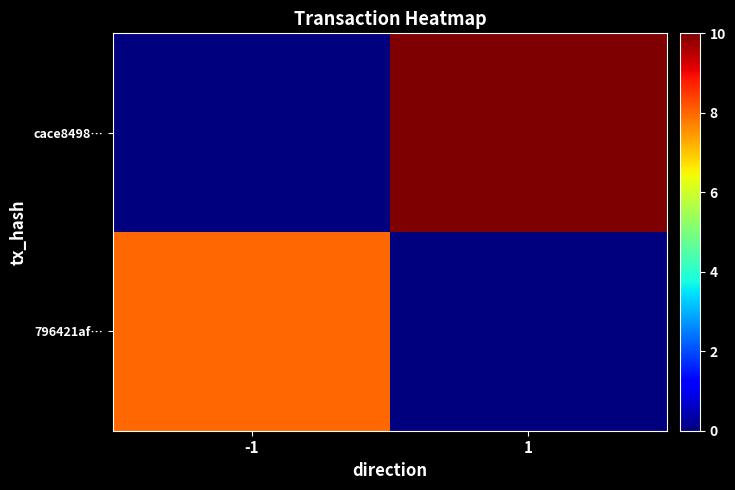

What is the spread (max minus min) of values at -1?

8